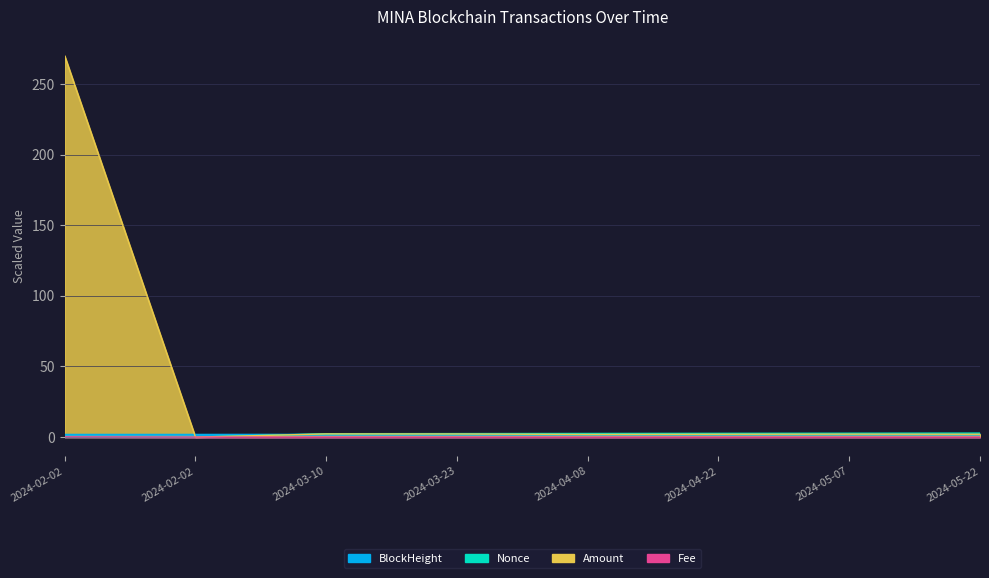

How many lines are shown in the chart?

4